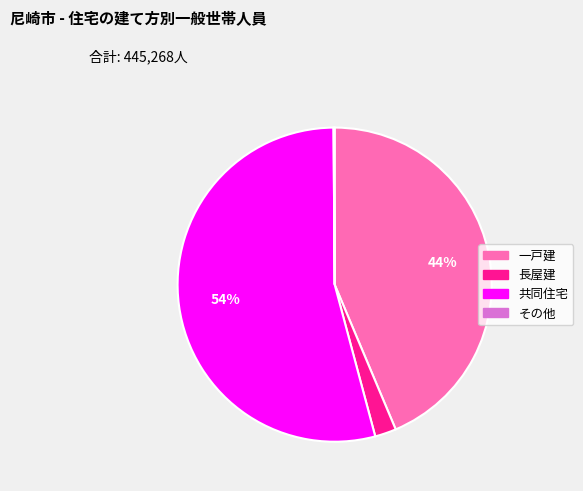

Which category accounts for the majority?

共同住宅